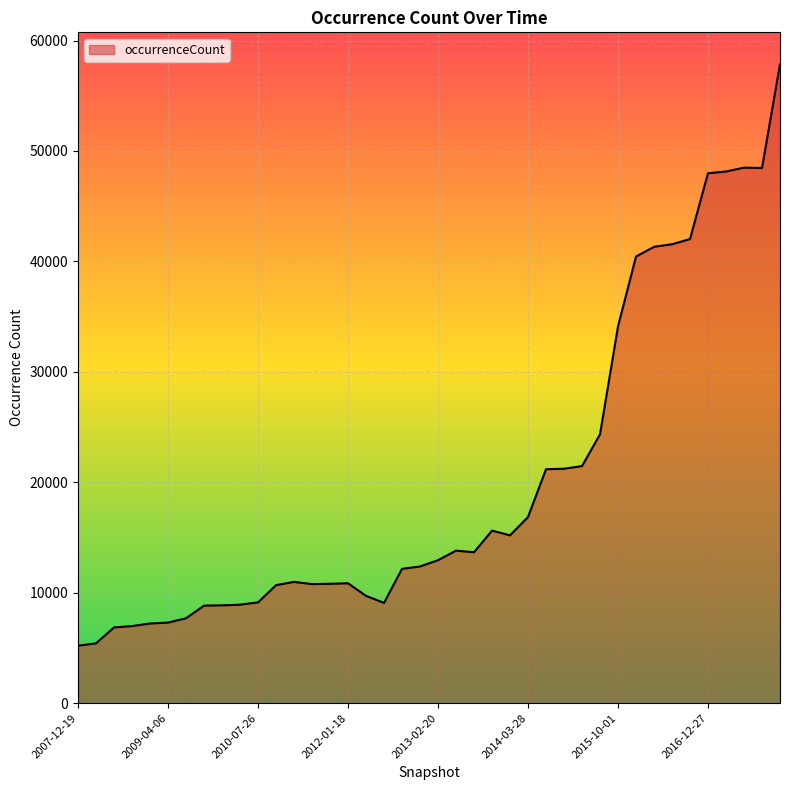

What is the minimum value shown in the chart?

5205